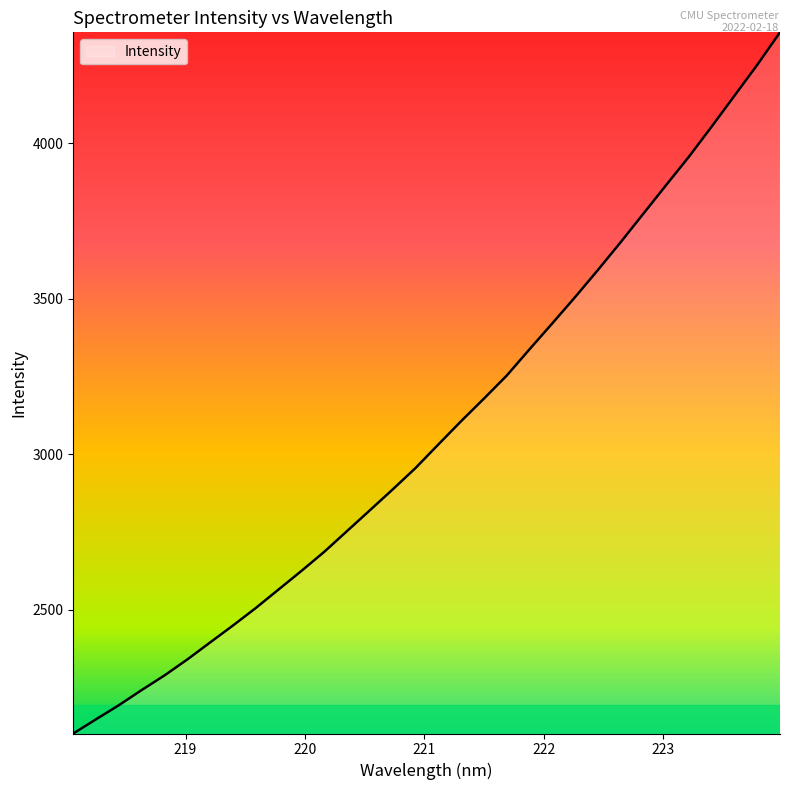

Reading left to right, extract all data points from this chart.

2101.6	2147.5	2192.7	2241.5	2288.5	2339.9	2394.6	2449.1	2505.3	2564.9	2624.5	2685.9	2752.7	2819.5	2886.5	2955.2	3030.8	3105.9	3178.3	3252.4	3337.0	3420.2	3504.7	3591.7	3681.2	3773.2	3865.2	3956.4	4053.4	4152.6	4251.8	4356.5